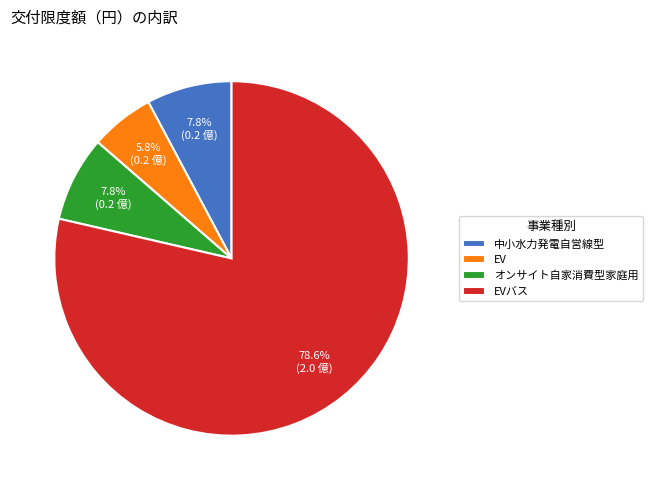

Which category accounts for the majority?

EVバス